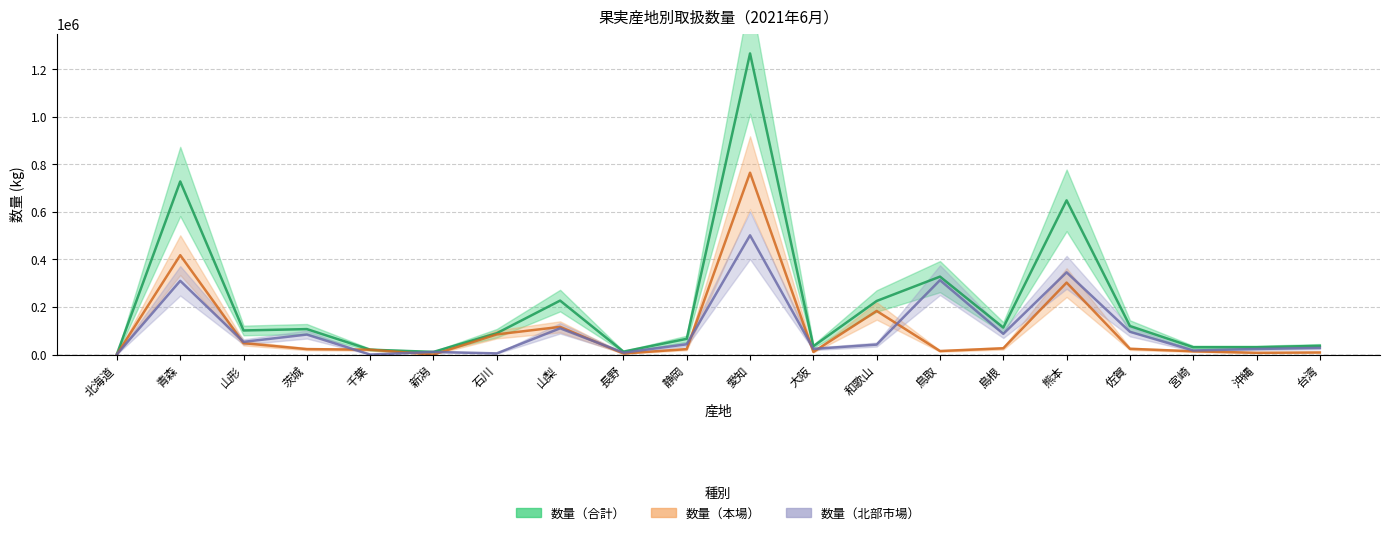

At which label is 数量（合計） closest to 634656?

熊本